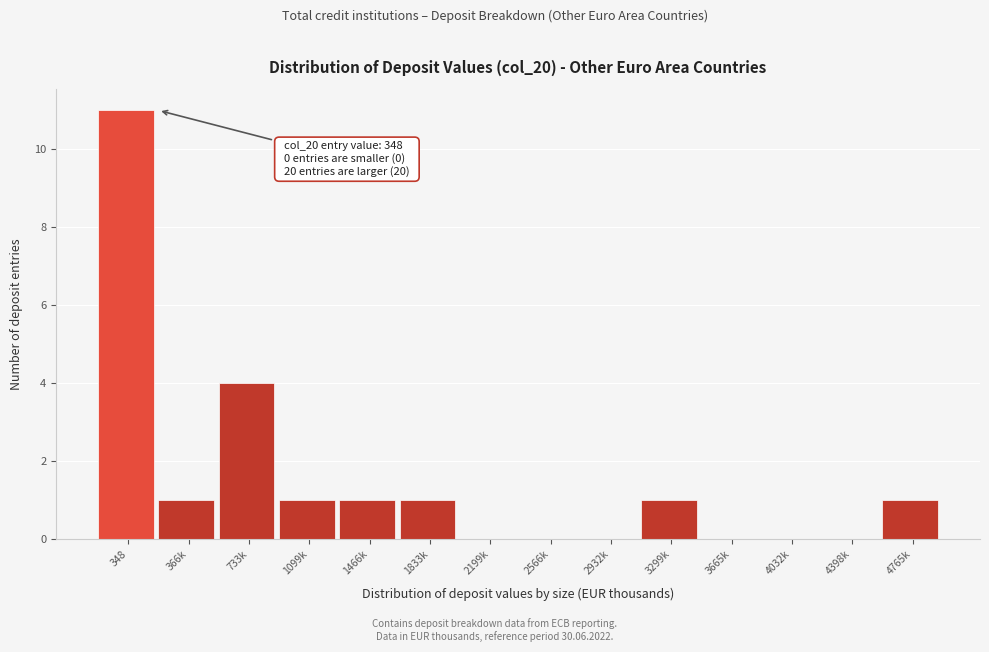

Reading left to right, list all the values displayed in this chart.

348=11	366k=1	733k=4	1099k=1	1466k=1	1833k=1	2199k=0	2566k=0	2932k=0	3299k=1	3665k=0	4032k=0	4398k=0	4765k=1